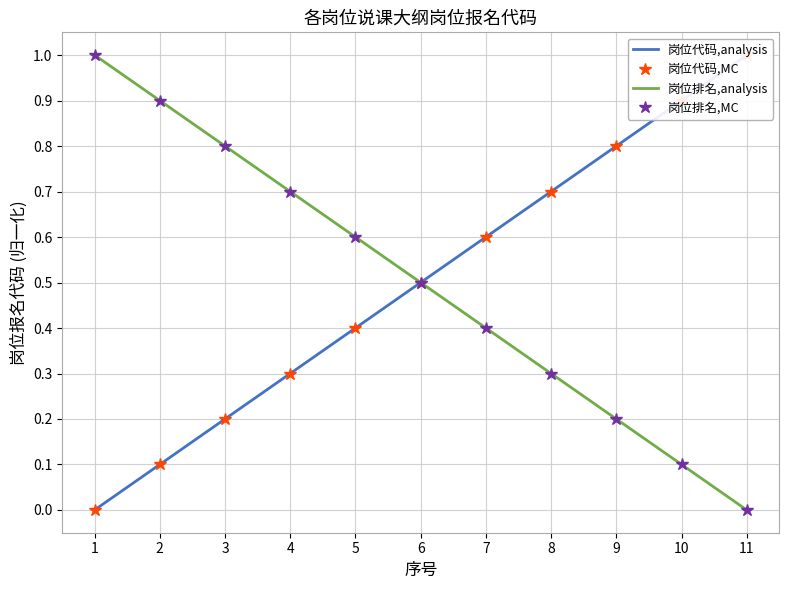

Reading left to right, what are all the values shown in this chart?

中学语文教师: 1=0.0	2=0.1	3=0.2	4=0.3	5=0.4	6=0.5	7=0.6	8=0.7	9=0.8	10=0.9	11=1.0
岗位报名代码: 1=1.0	2=0.9	3=0.8	4=0.7	5=0.6	6=0.5	7=0.4	8=0.3	9=0.2	10=0.1	11=0.0